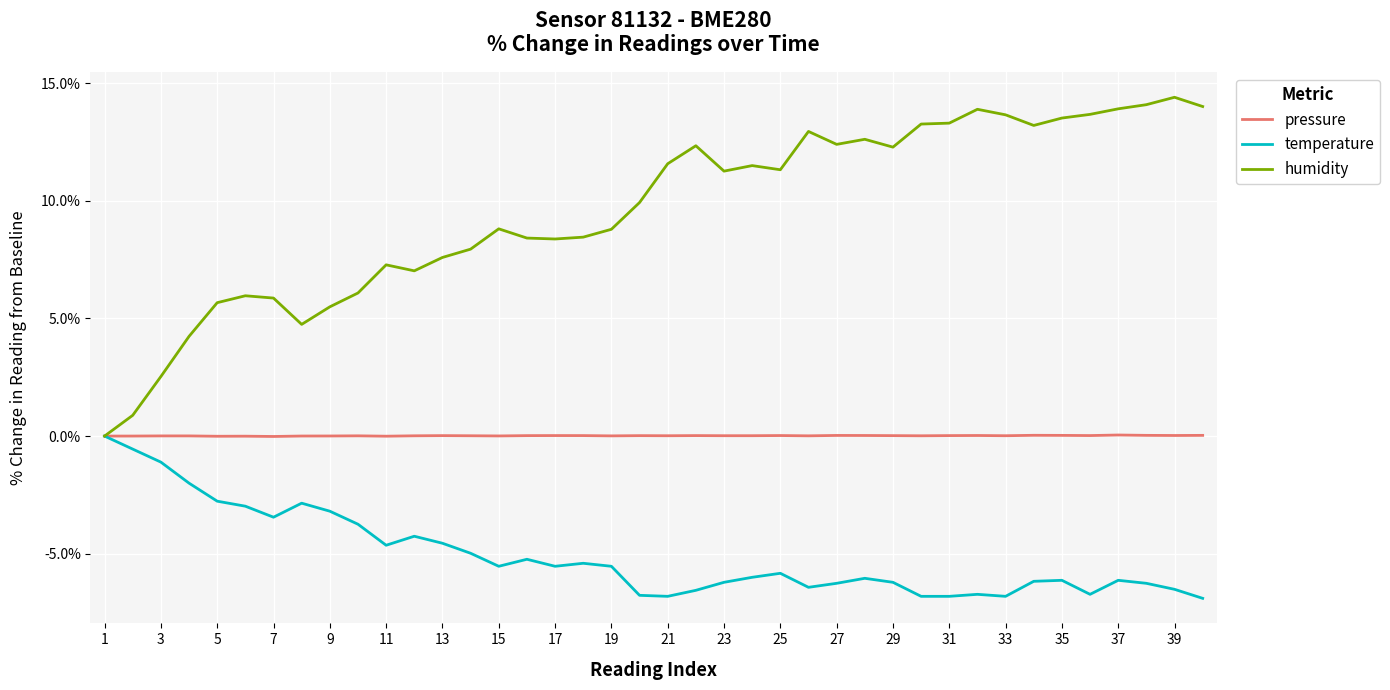

Which series has the largest total across all categories?

humidity